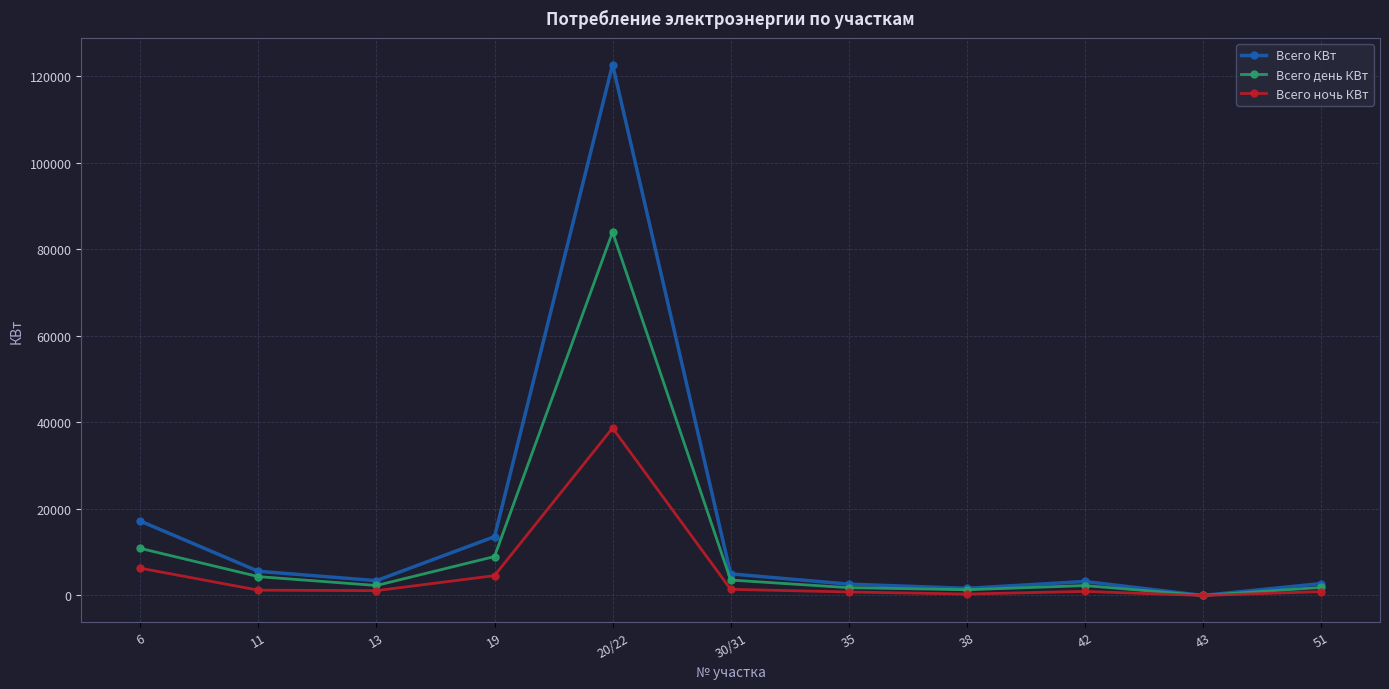

The value of Всего КВт at 30/31 is 4990.4. True or false?

True